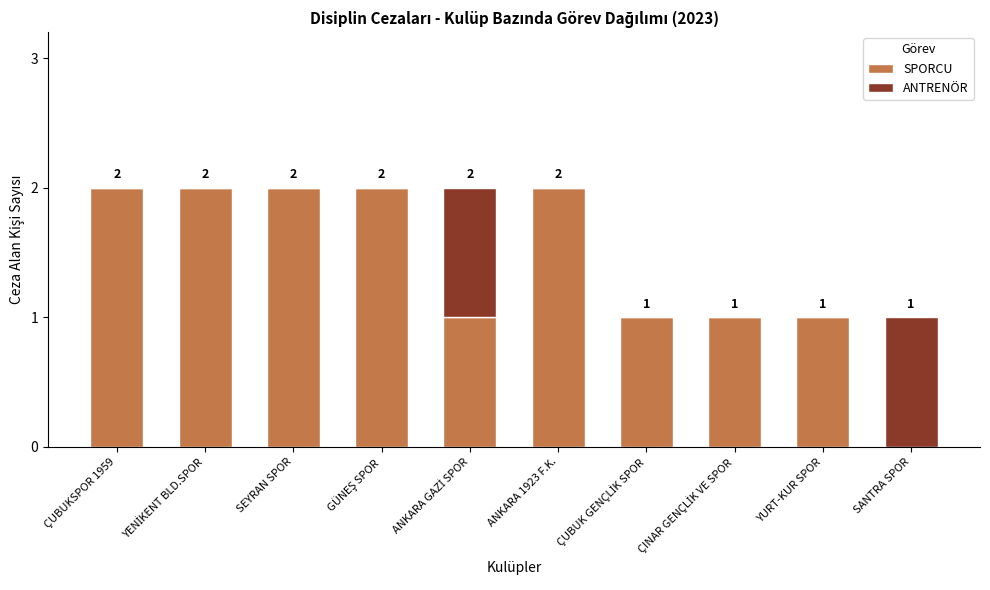

True or false: SPORCU has a value of 1 at SEYRAN SPOR.

False